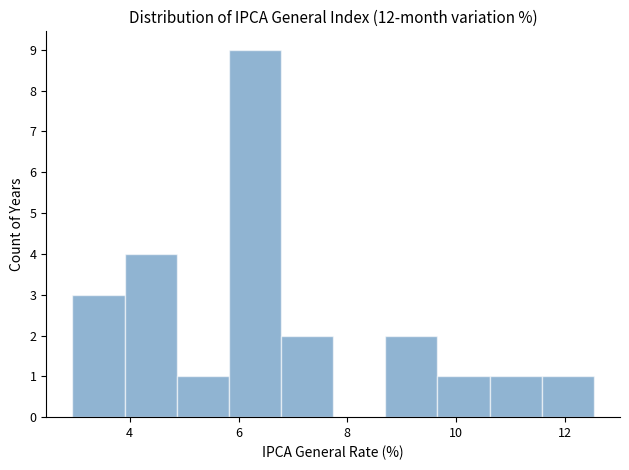

Over which range of the x-axis is the bar tallest?

5.8 to 6.8